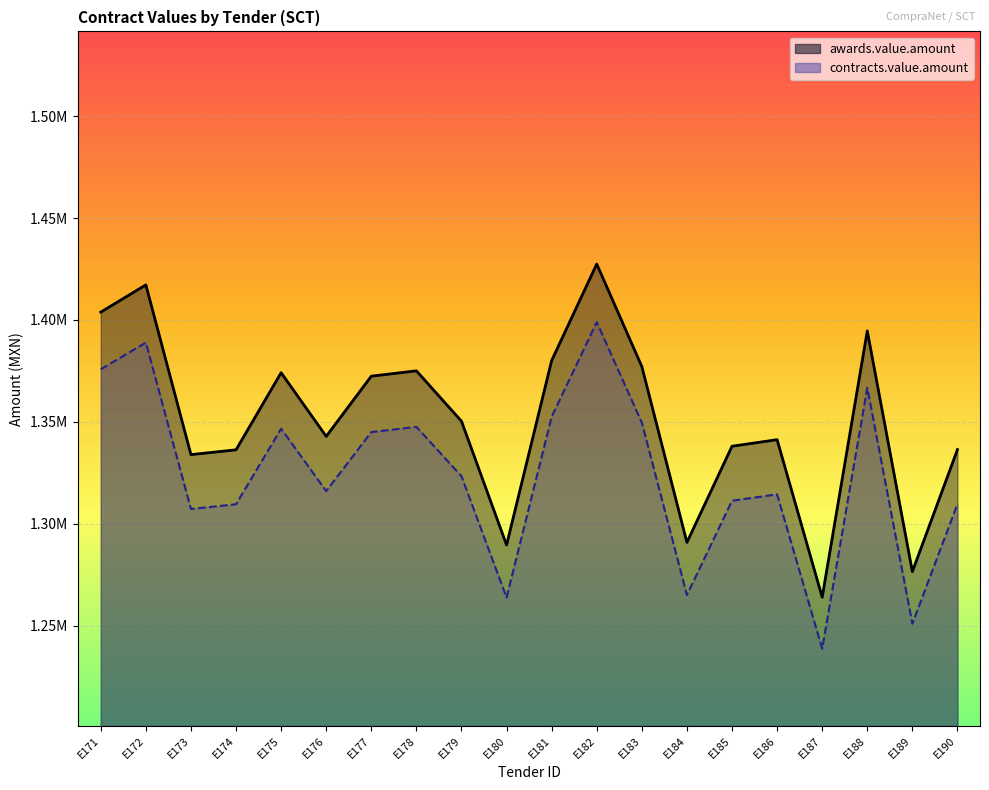

What are all the series names shown in the legend?

awards.value.amount, contracts.value.amount